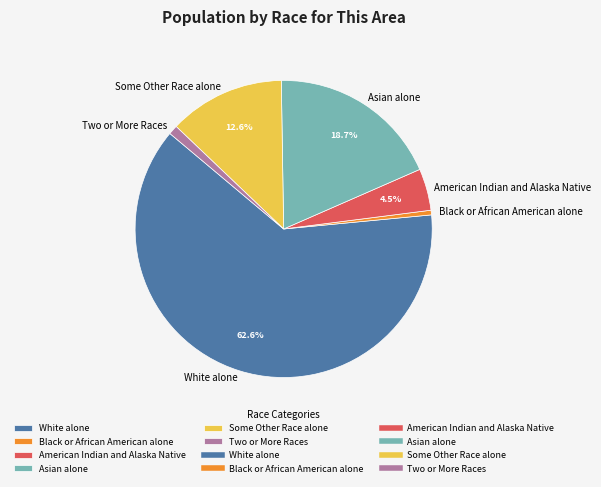

How many segments does this pie chart have?

6